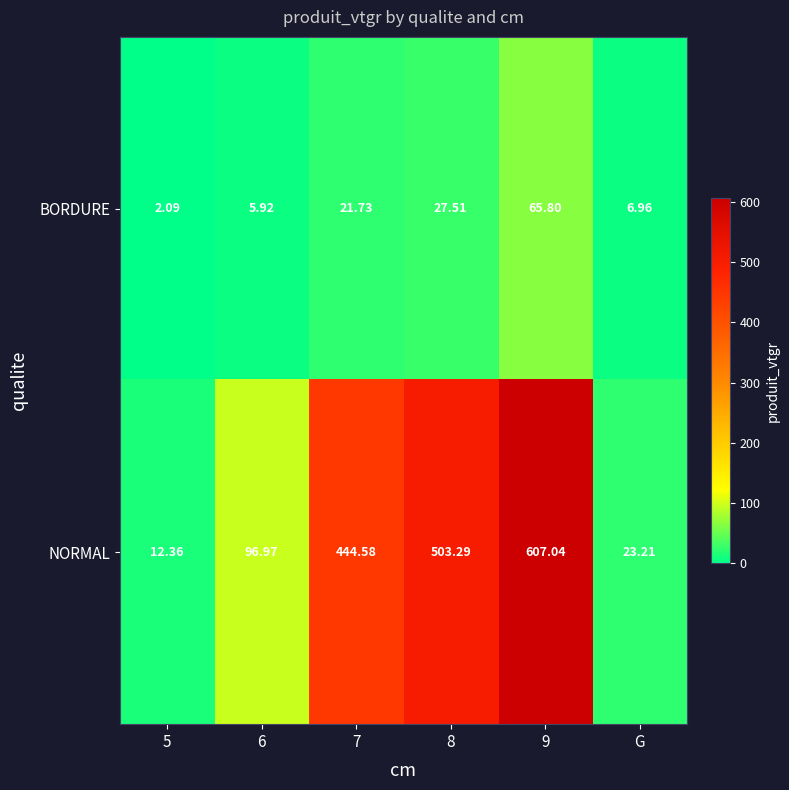

Which series has the largest range (max minus min)?

NORMAL